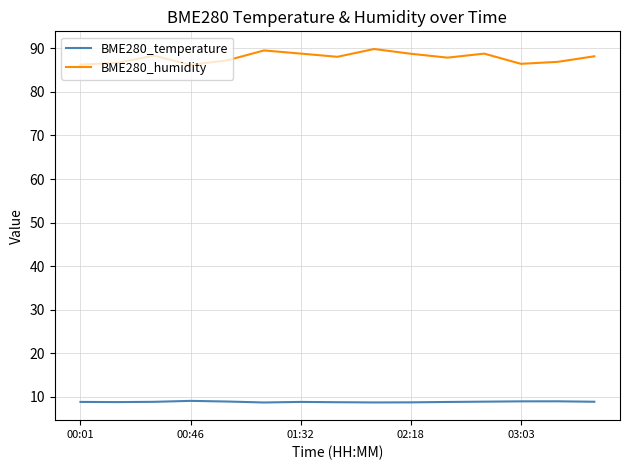

Rank the series by their average value, from highest to lowest.

BME280_humidity, BME280_temperature